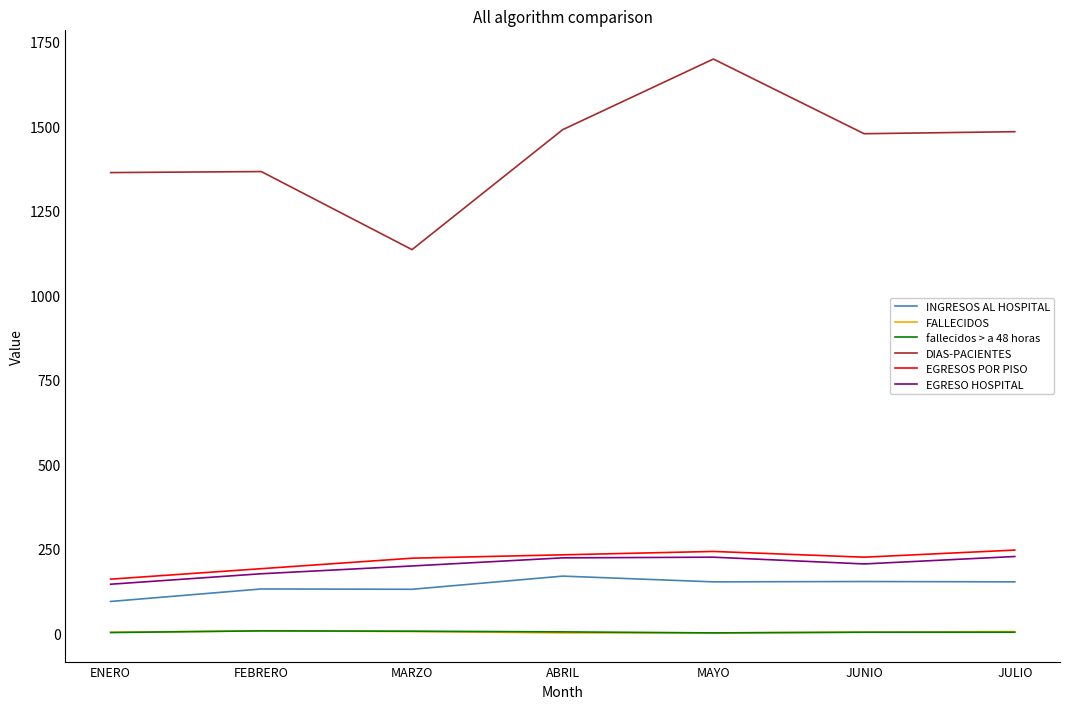

In fallecidos > a 48 horas, how many points are lower than both neighbors (excluding endpoints)?

1